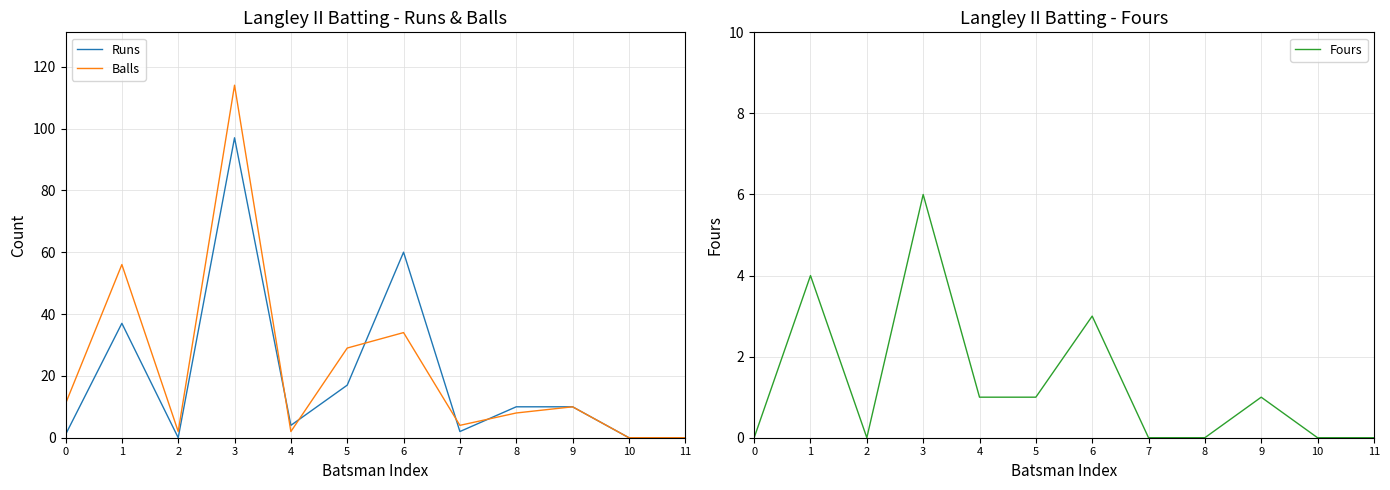

How many values in Fours are above zero?

6